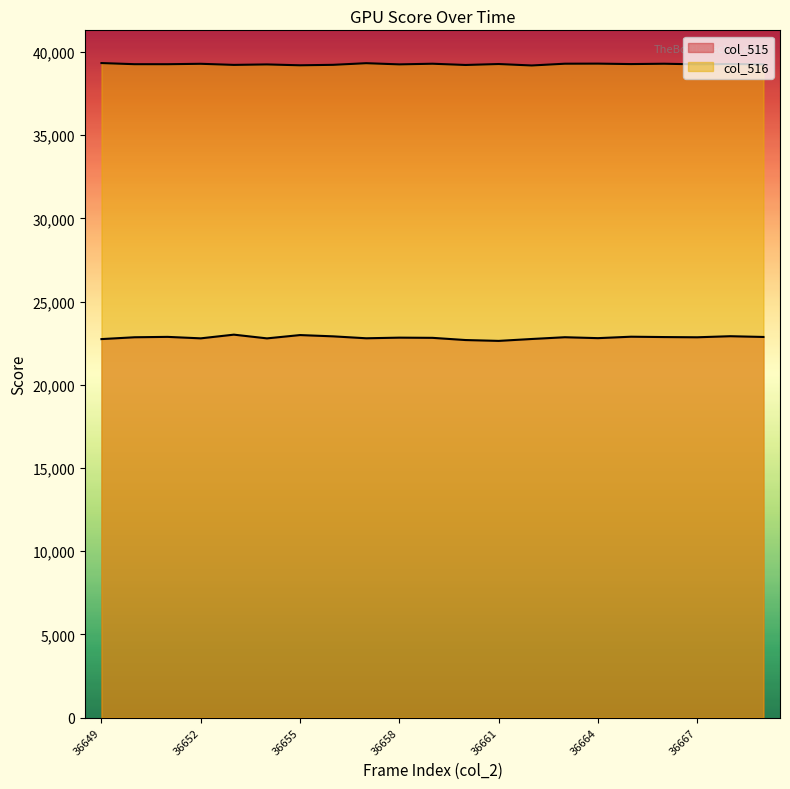

Which label corresponds to the largest value in the chart?

36649